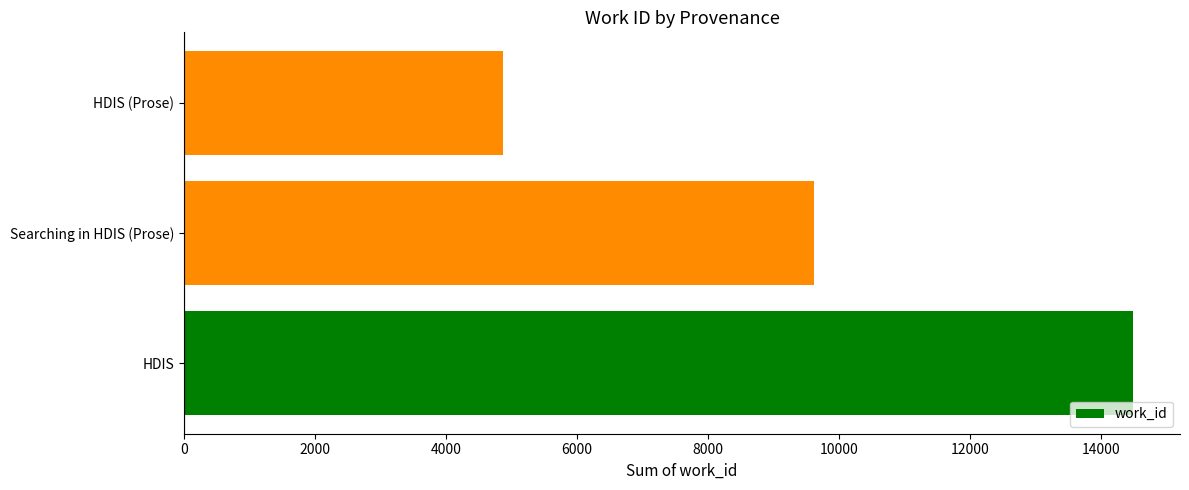

Is it true that the value at HDIS (Prose) is 6593?

False